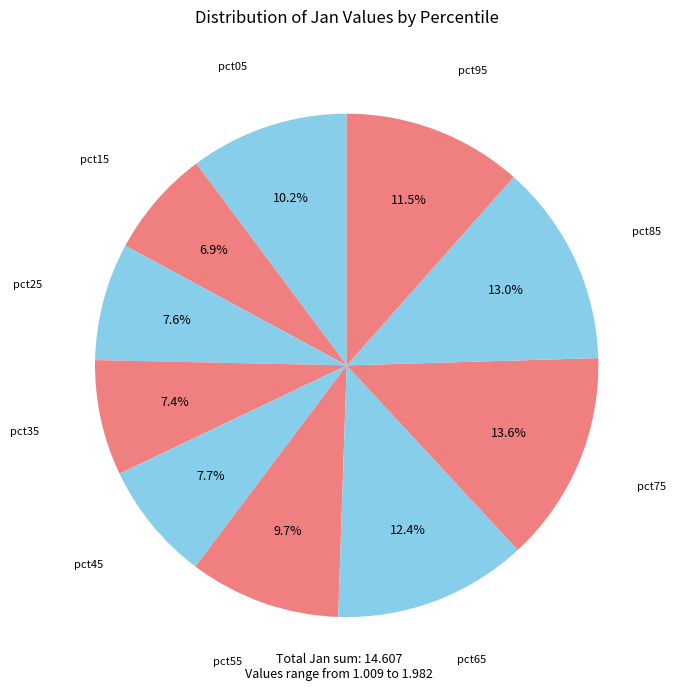

Which category has the smallest portion of the pie?

pct15